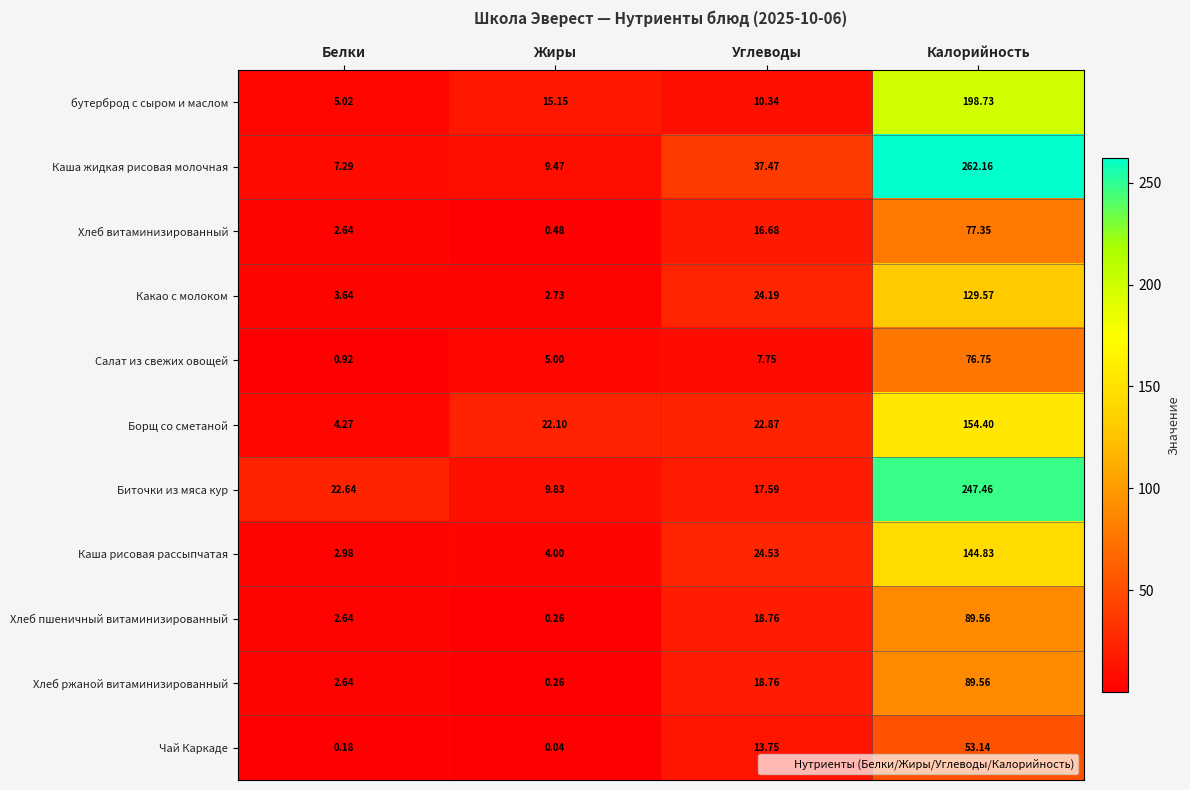

Which series has the largest range (max minus min)?

Каша жидкая рисовая молочная